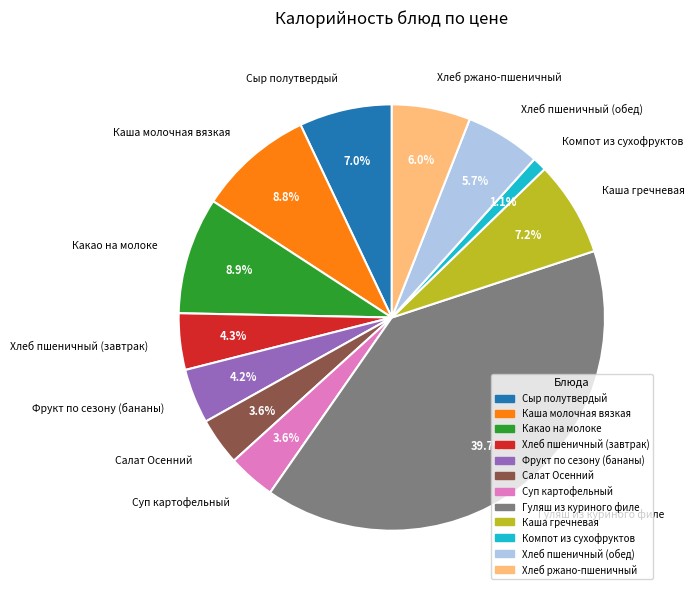

How much of the chart is everything except Салат Осенний?

96.4%